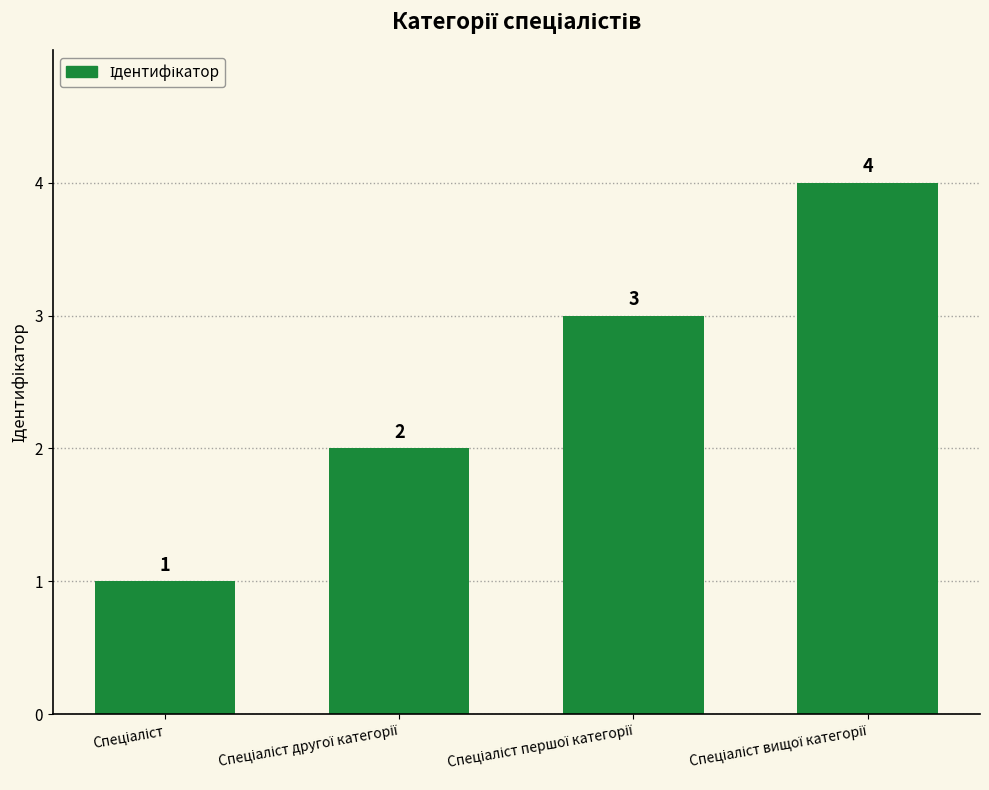

What is the value of the 2nd bar from the left?

2